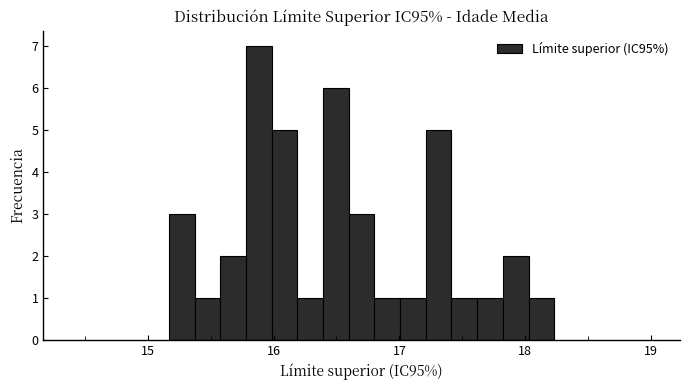

Around what value on the x-axis is the tallest bar? Give the approximate position of its centre, as read against the axis.

15.9